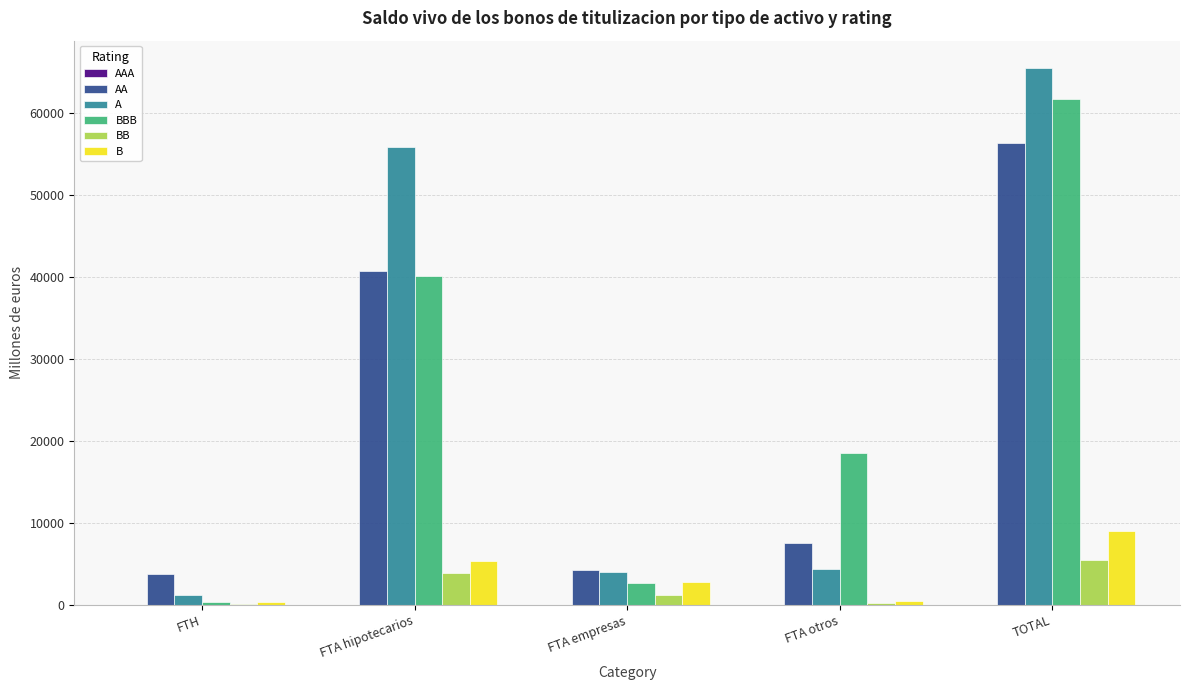

At which category is the sum across all series the highest?

TOTAL